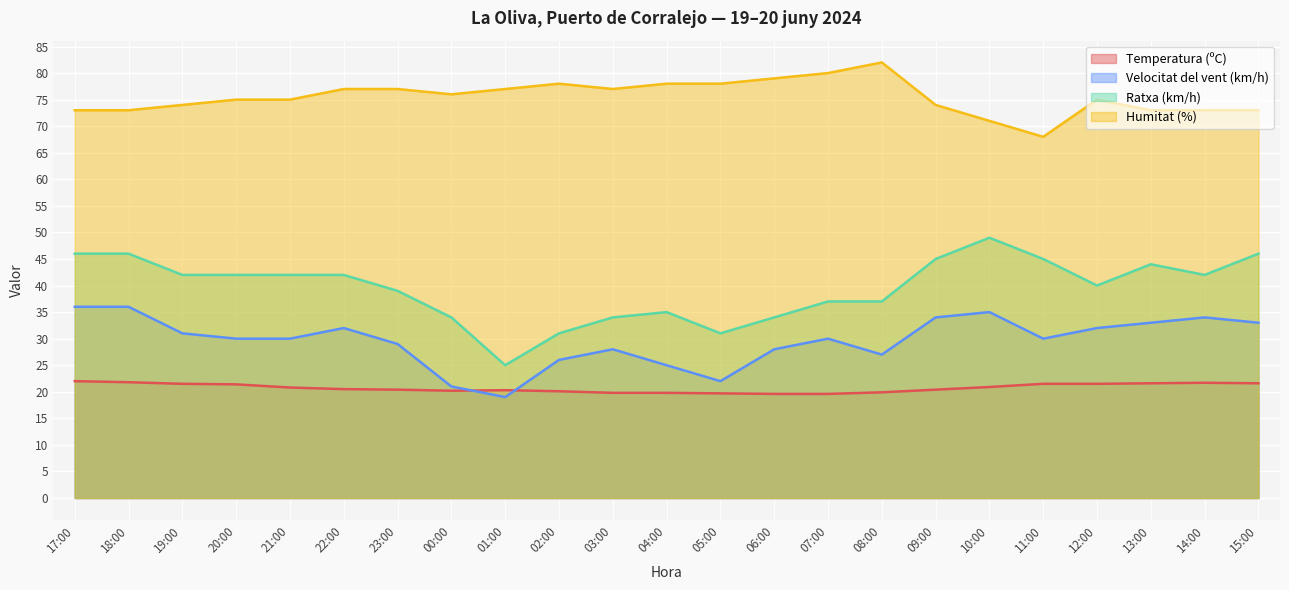

How many interior local peaks does the Temperatura (ºC) series have?

2